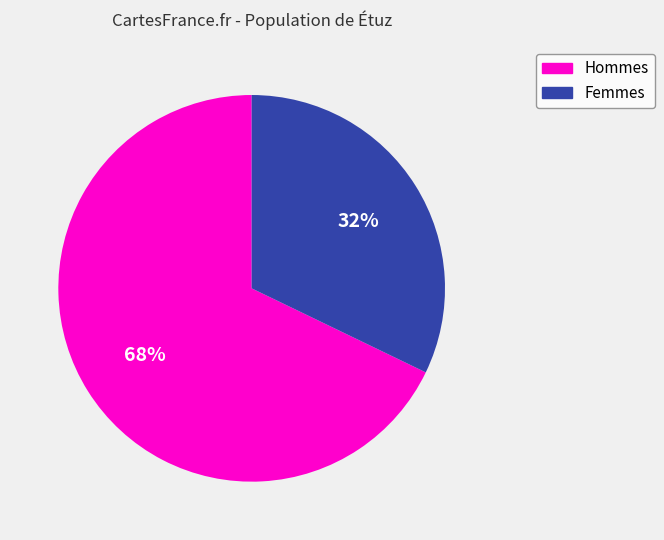

Approximately how many times larger is the value at Hommes compared to Femmes?

2.1